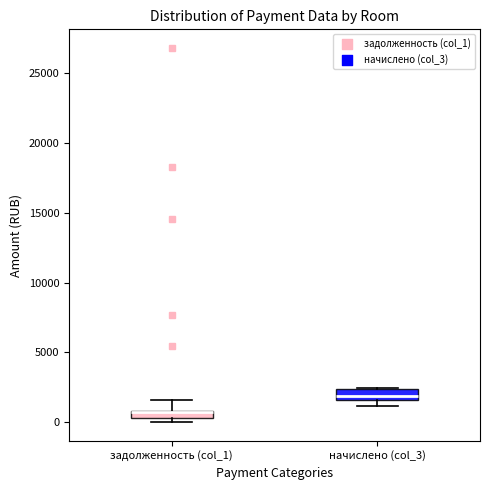

Where is the lower edge of the box for задолженность (col_1) on the y-axis? The values are not printed on the chart, so give them approximately, as read against the axis.

500